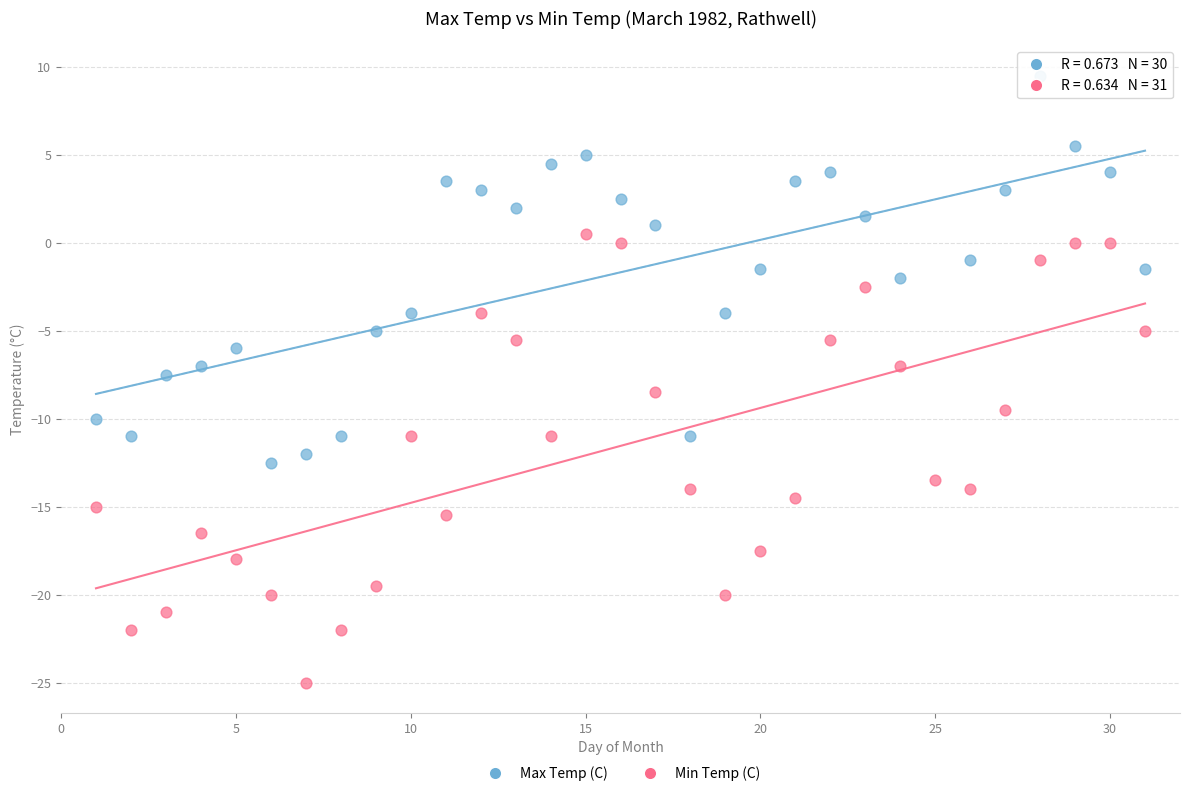

Which series contains the lowest Y value?

Min Temp (C)